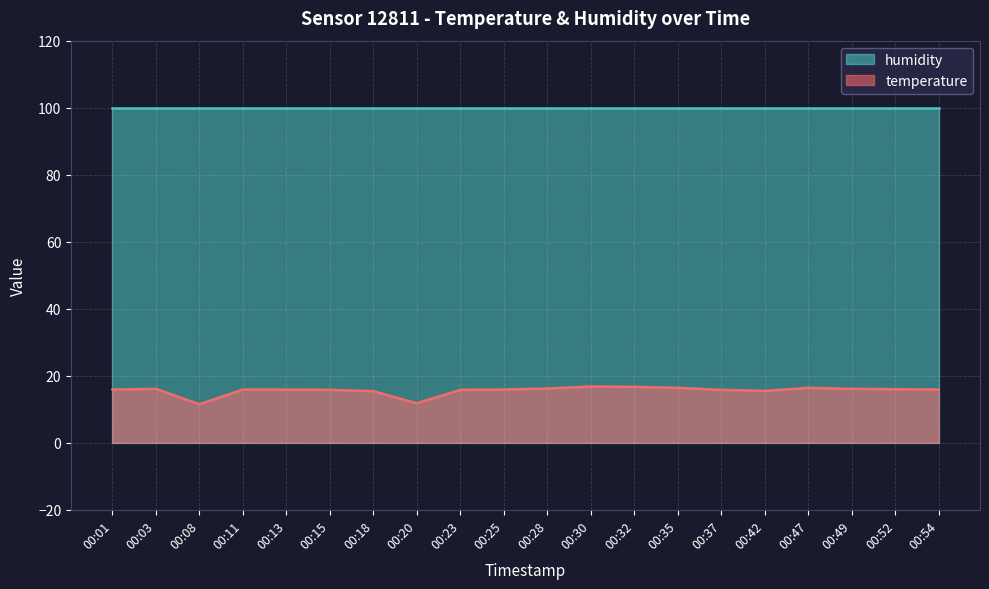

What is the difference between the maximum and minimum values?

5.3